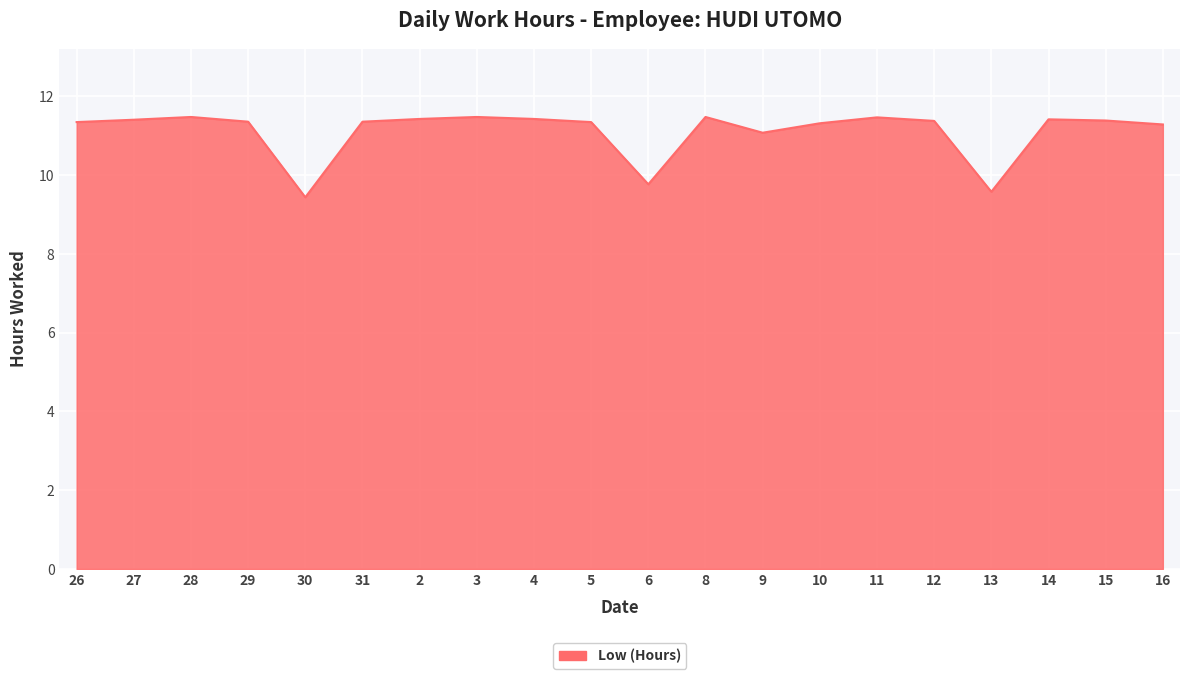

What position from the left is 2?

7